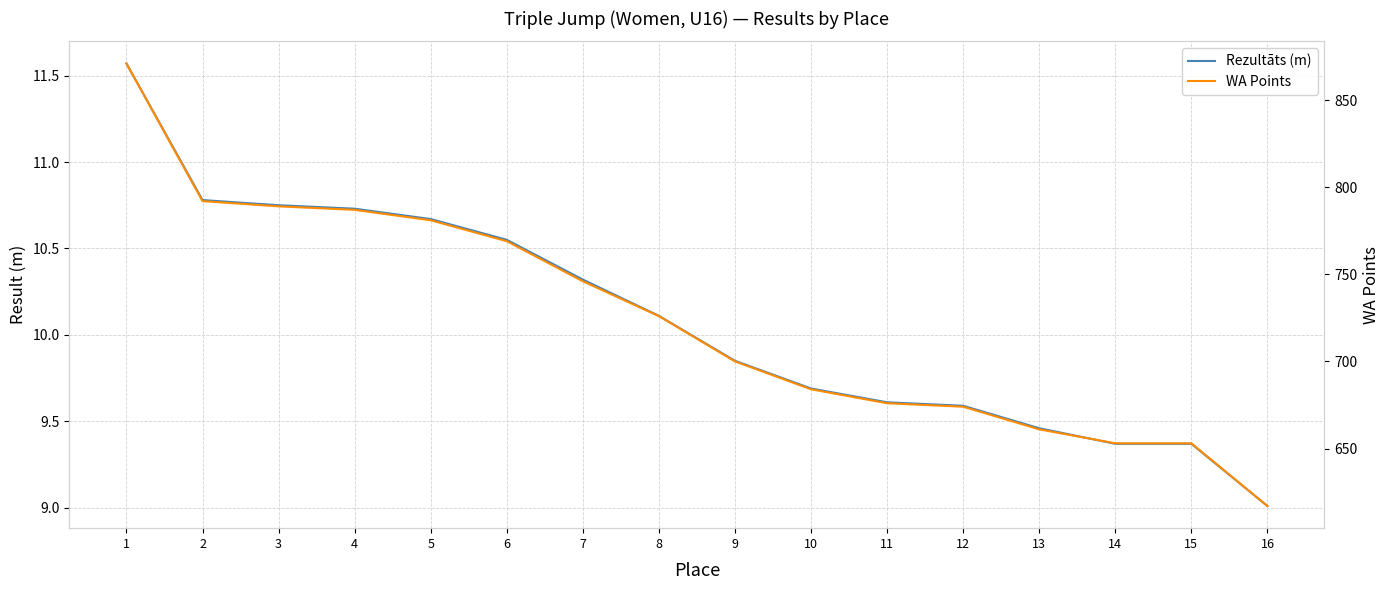

List the labels in order of WA Points value, smallest first.

16, 14, 15, 13, 12, 11, 10, 9, 8, 7, 6, 5, 4, 3, 2, 1